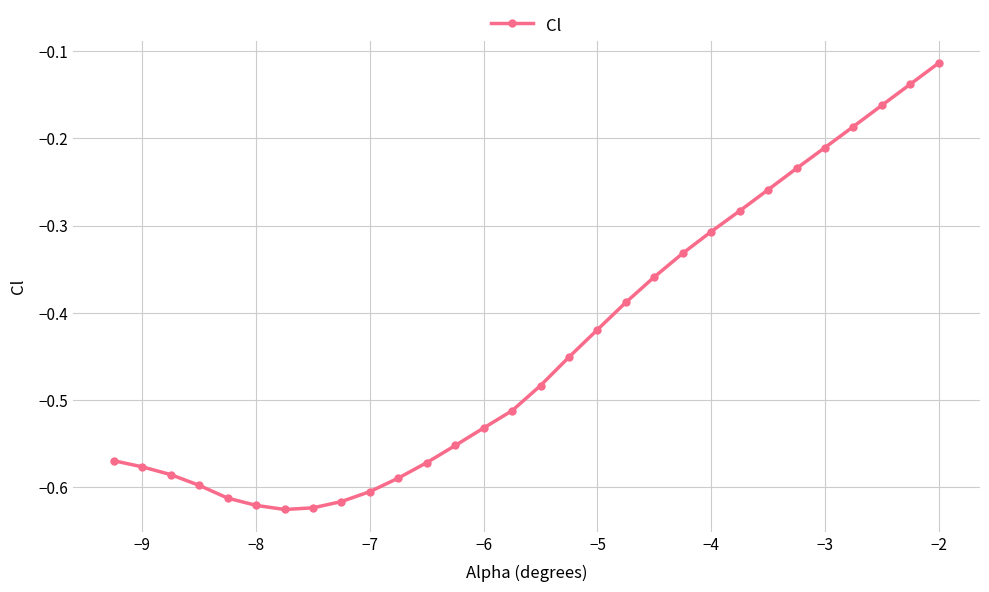

Does the chart display data point markers on the line(s)?

Yes